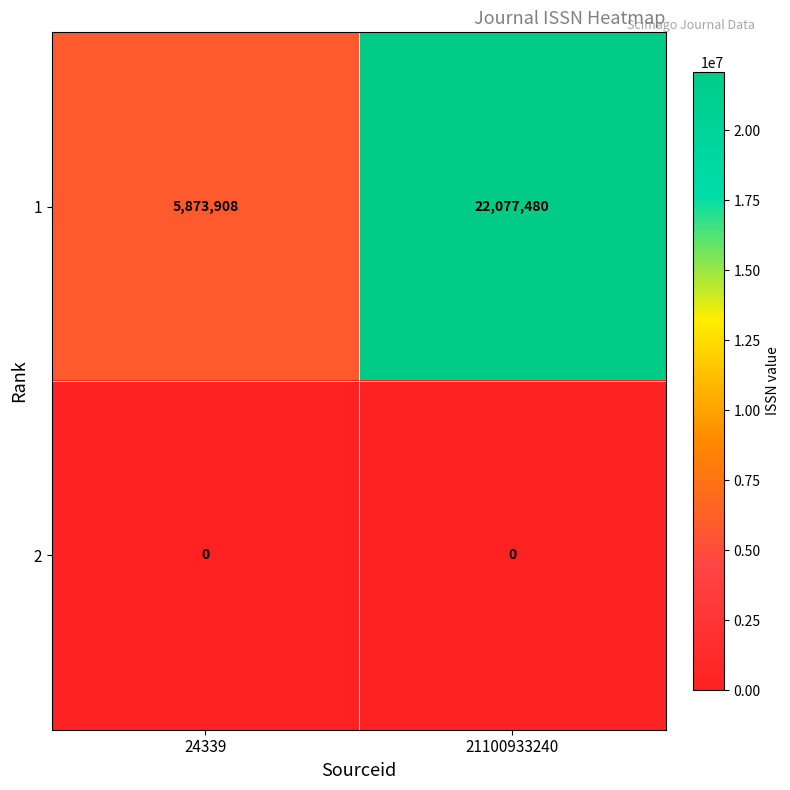

What is the sum of the 1 values at 21100933240 and 24339?

27951388